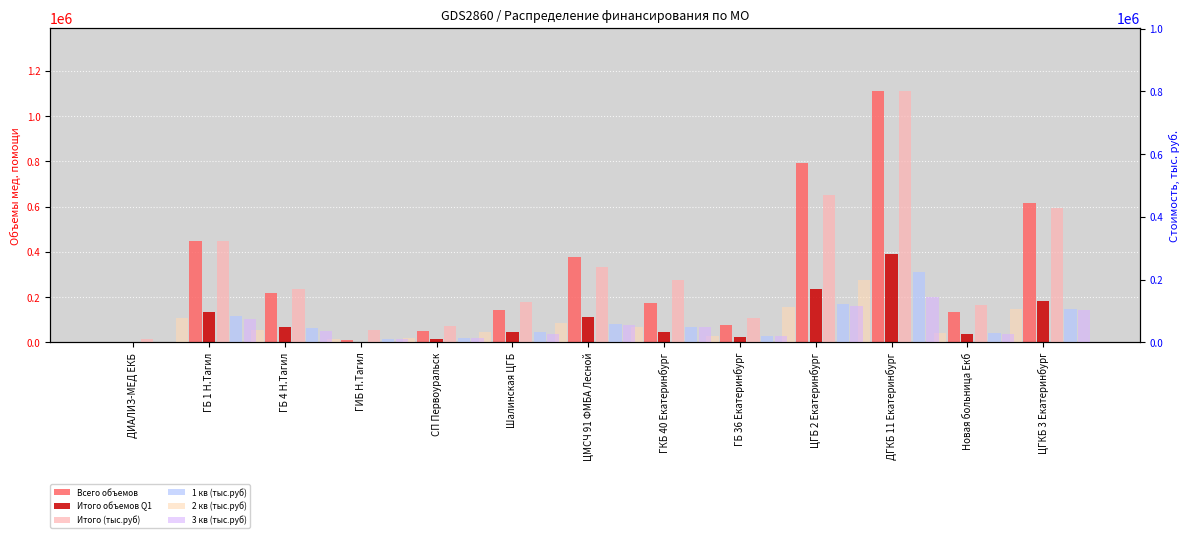

At how many categories does at least one series exceed 369349?

5